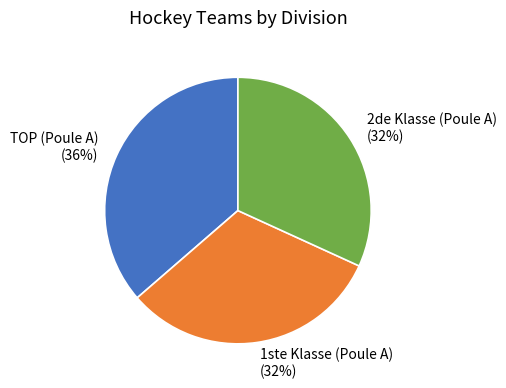

How many segments does this pie chart have?

3